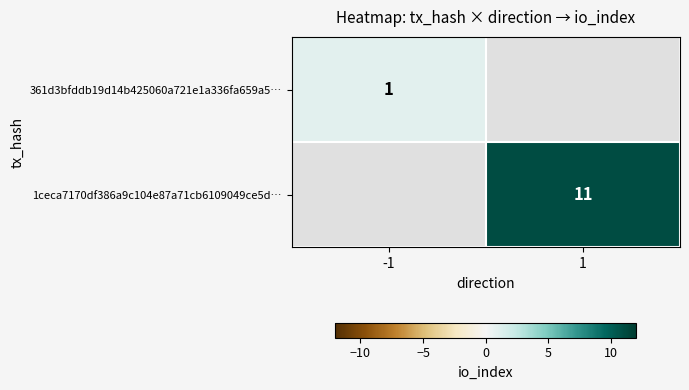

Which category has the highest value across all series?

1